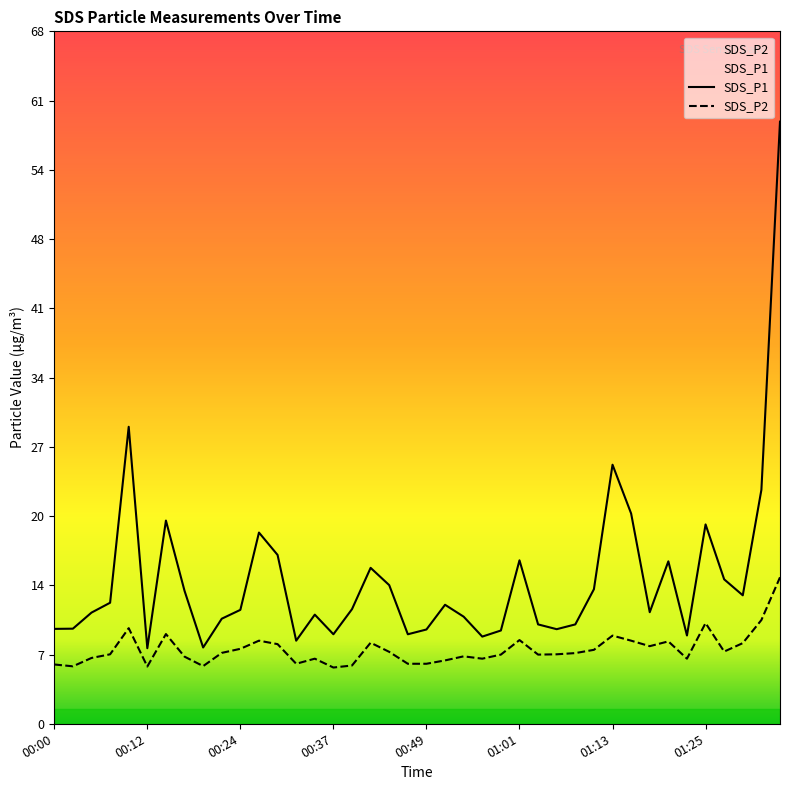

Reading right to left, transcribe all the data shown in this chart.

SDS_P1: 01:35=59.2	01:32=23.0	01:30=12.6	01:27=14.2	01:25=19.6	01:23=8.7	01:20=16.0	01:18=11.0	01:15=20.7	01:13=25.5	01:10=13.2	01:08=9.8	01:06=9.3	01:03=9.8	01:01=16.1	00:58=9.2	00:56=8.6	00:53=10.5	00:51=11.7	00:49=9.3	00:46=8.8	00:44=13.6	00:41=15.3	00:39=11.3	00:37=8.8	00:34=10.7	00:32=8.2	00:29=16.6	00:27=18.8	00:24=11.2	00:22=10.3	00:20=7.5	00:17=13.1	00:15=20.0	00:12=7.4	00:10=29.2	00:07=11.9	00:05=10.9	00:02=9.3	00:00=9.3
SDS_P2: 01:35=14.4	01:32=10.2	01:30=7.9	01:27=7.1	01:25=9.9	01:23=6.4	01:20=8.1	01:18=7.6	01:15=8.2	01:13=8.7	01:10=7.3	01:08=7.0	01:06=6.8	01:03=6.8	01:01=8.2	00:58=6.8	00:56=6.4	00:53=6.6	00:51=6.2	00:49=5.9	00:46=5.9	00:44=7.1	00:41=8.0	00:39=5.7	00:37=5.5	00:34=6.4	00:32=5.9	00:29=7.8	00:27=8.2	00:24=7.4	00:22=7.0	00:20=5.7	00:17=6.6	00:15=8.8	00:12=5.6	00:10=9.4	00:07=6.8	00:05=6.5	00:02=5.7	00:00=5.8